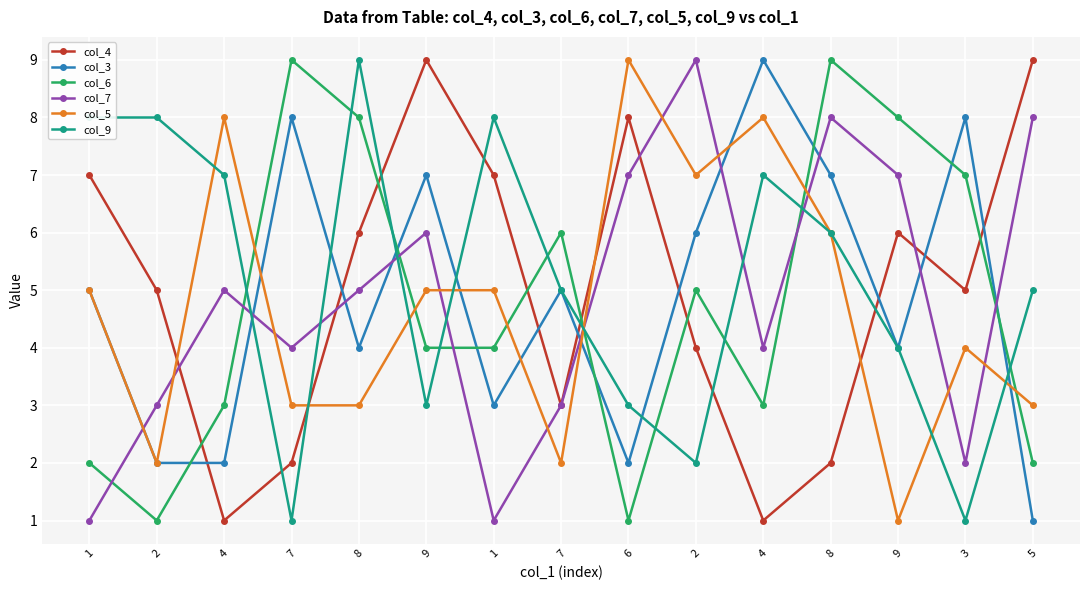

After their last crossing, which series has the higher values: col_5 or col_4?

col_4